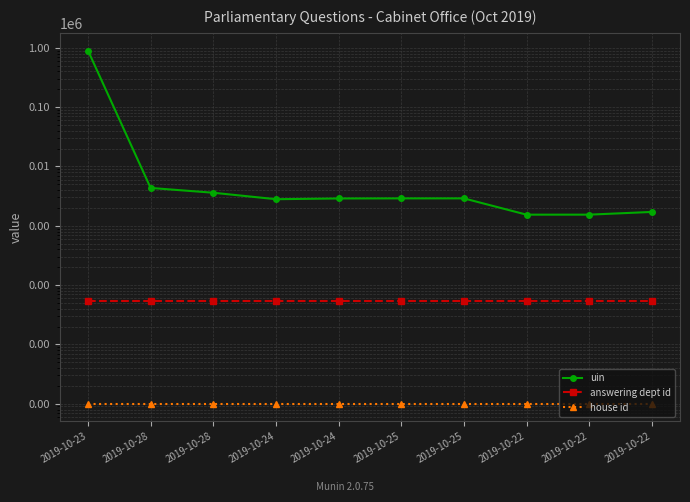

Which series has the largest total across all categories?

uin